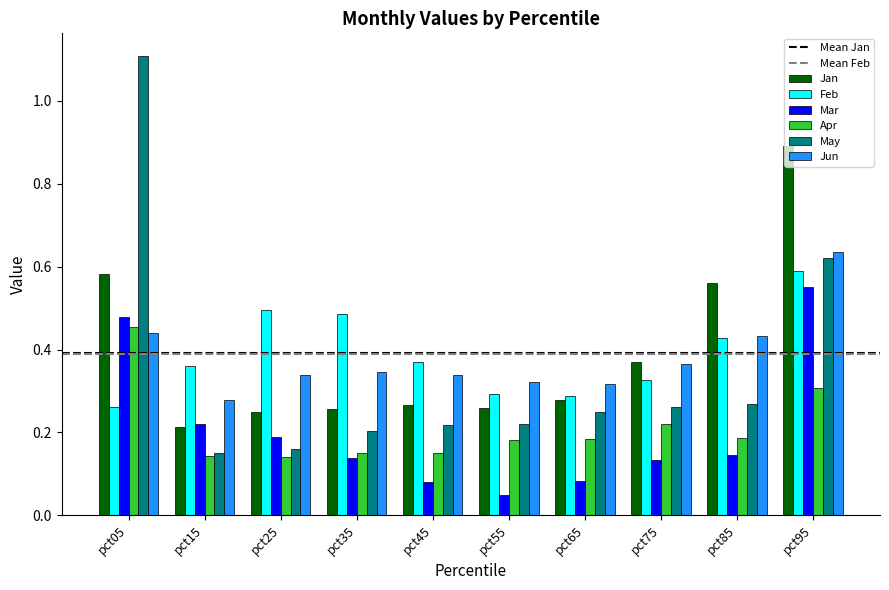

What is the highest value of the May series?

1.1